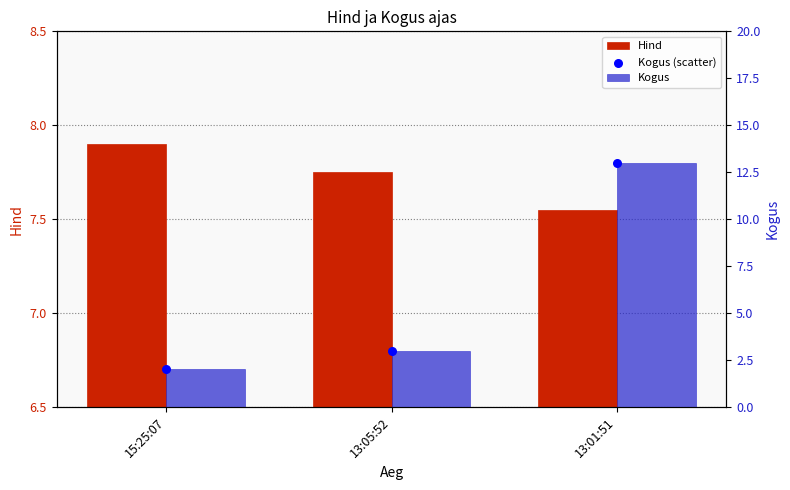

Which series has the largest Y range (max minus min)?

Kogus